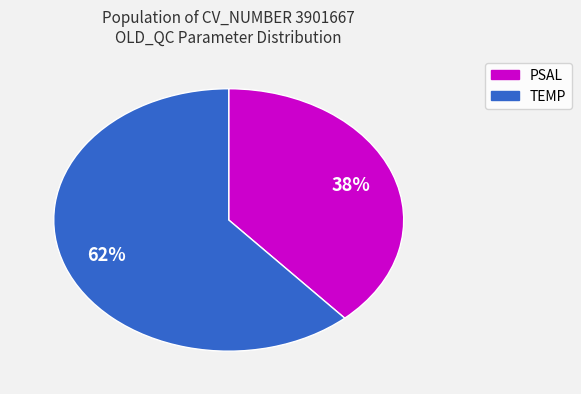

Is there a majority slice in this chart?

Yes